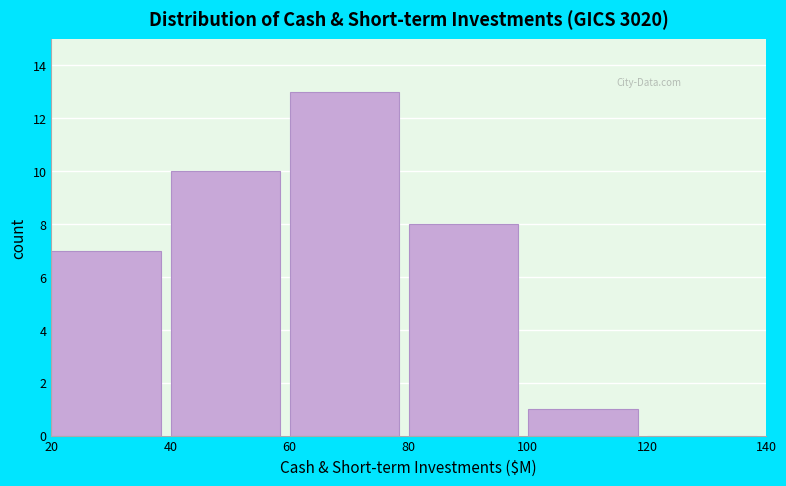

Reading left to right, transcribe this chart: for each bar, give the range it covers on the x-axis and its height. The values are not printed on the chart, so give them approximately, as read against the axis.

20 to 40: 7
40 to 60: 10
60 to 80: 13
80 to 100: 8
100 to 120: 1
120 to 140: 0